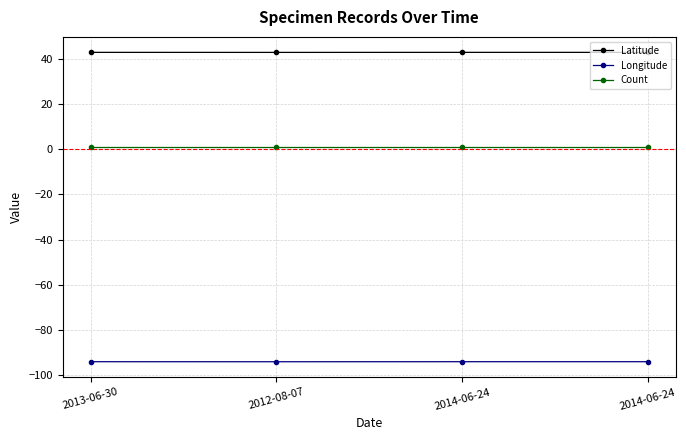

Reading left to right, what are all the values shown in this chart?

Latitude: 2013-06-30=43.1	2012-08-07=43.1	2014-06-24=43.1	2014-06-24=43.1
Longitude: 2013-06-30=-94.2	2012-08-07=-94.2	2014-06-24=-94.2	2014-06-24=-94.2
Count: 2013-06-30=1.0	2012-08-07=1.0	2014-06-24=1.0	2014-06-24=1.0